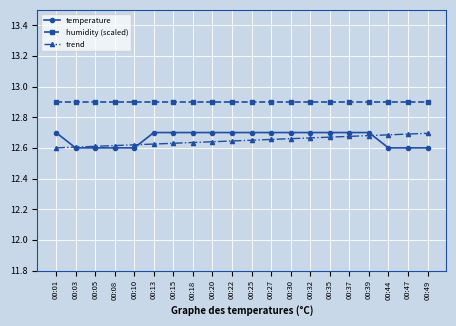

How many series are shown in this chart?

3